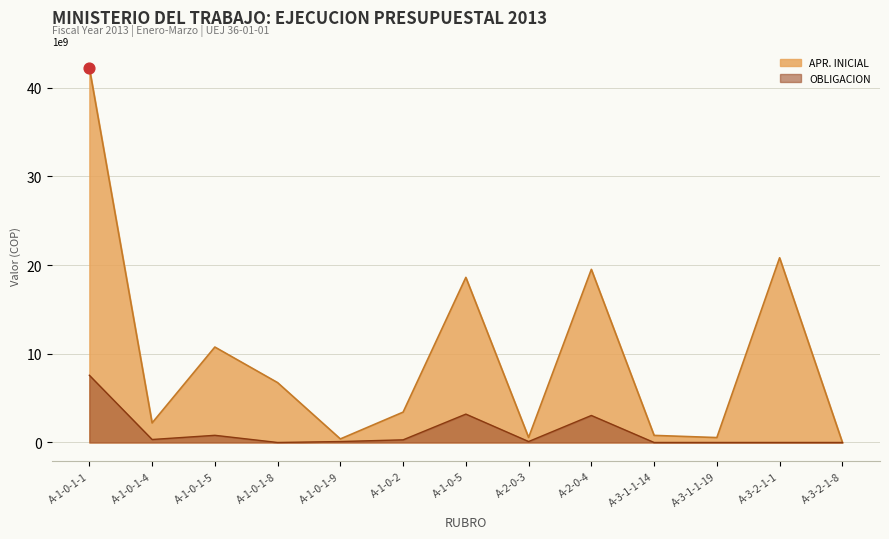

Which series changed the most between A-1-0-1-4 and A-3-2-1-1?

APR. INICIAL